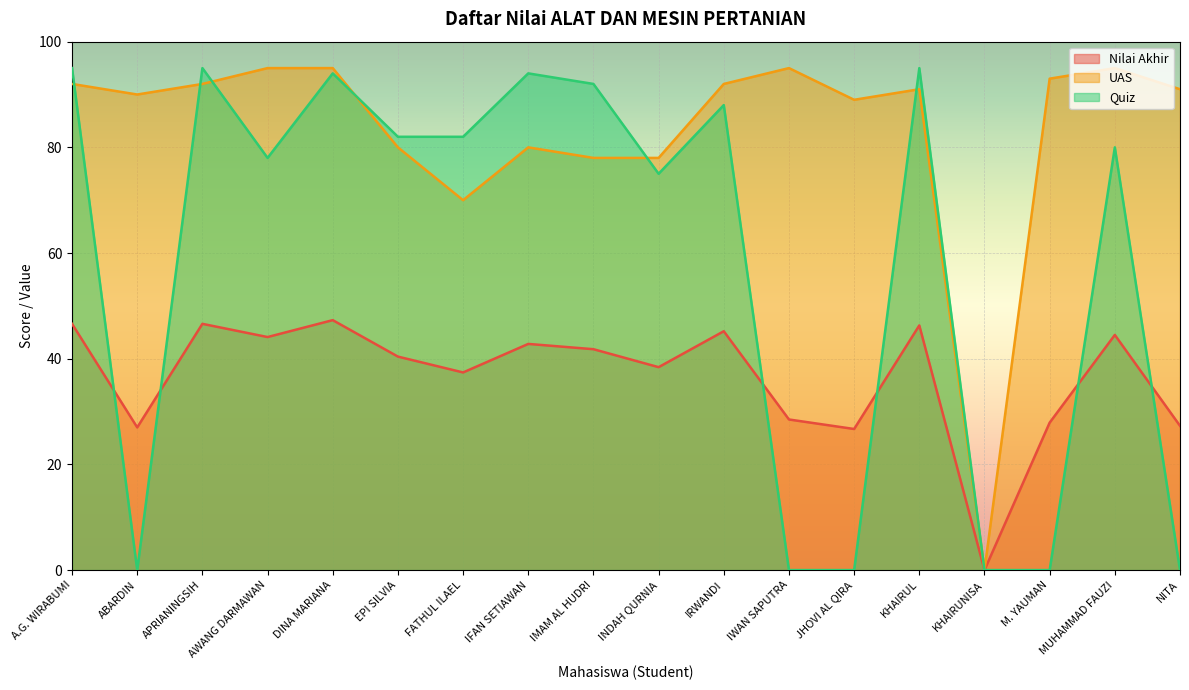

At which label is UAS closest to 47?

FATHUL ILAEL